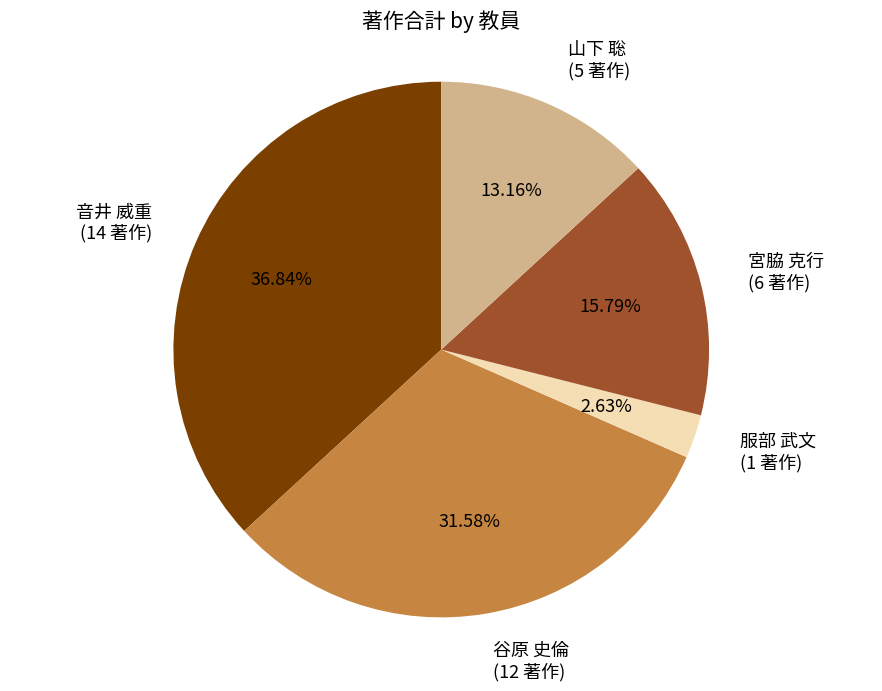

Is there a majority slice in this chart?

No